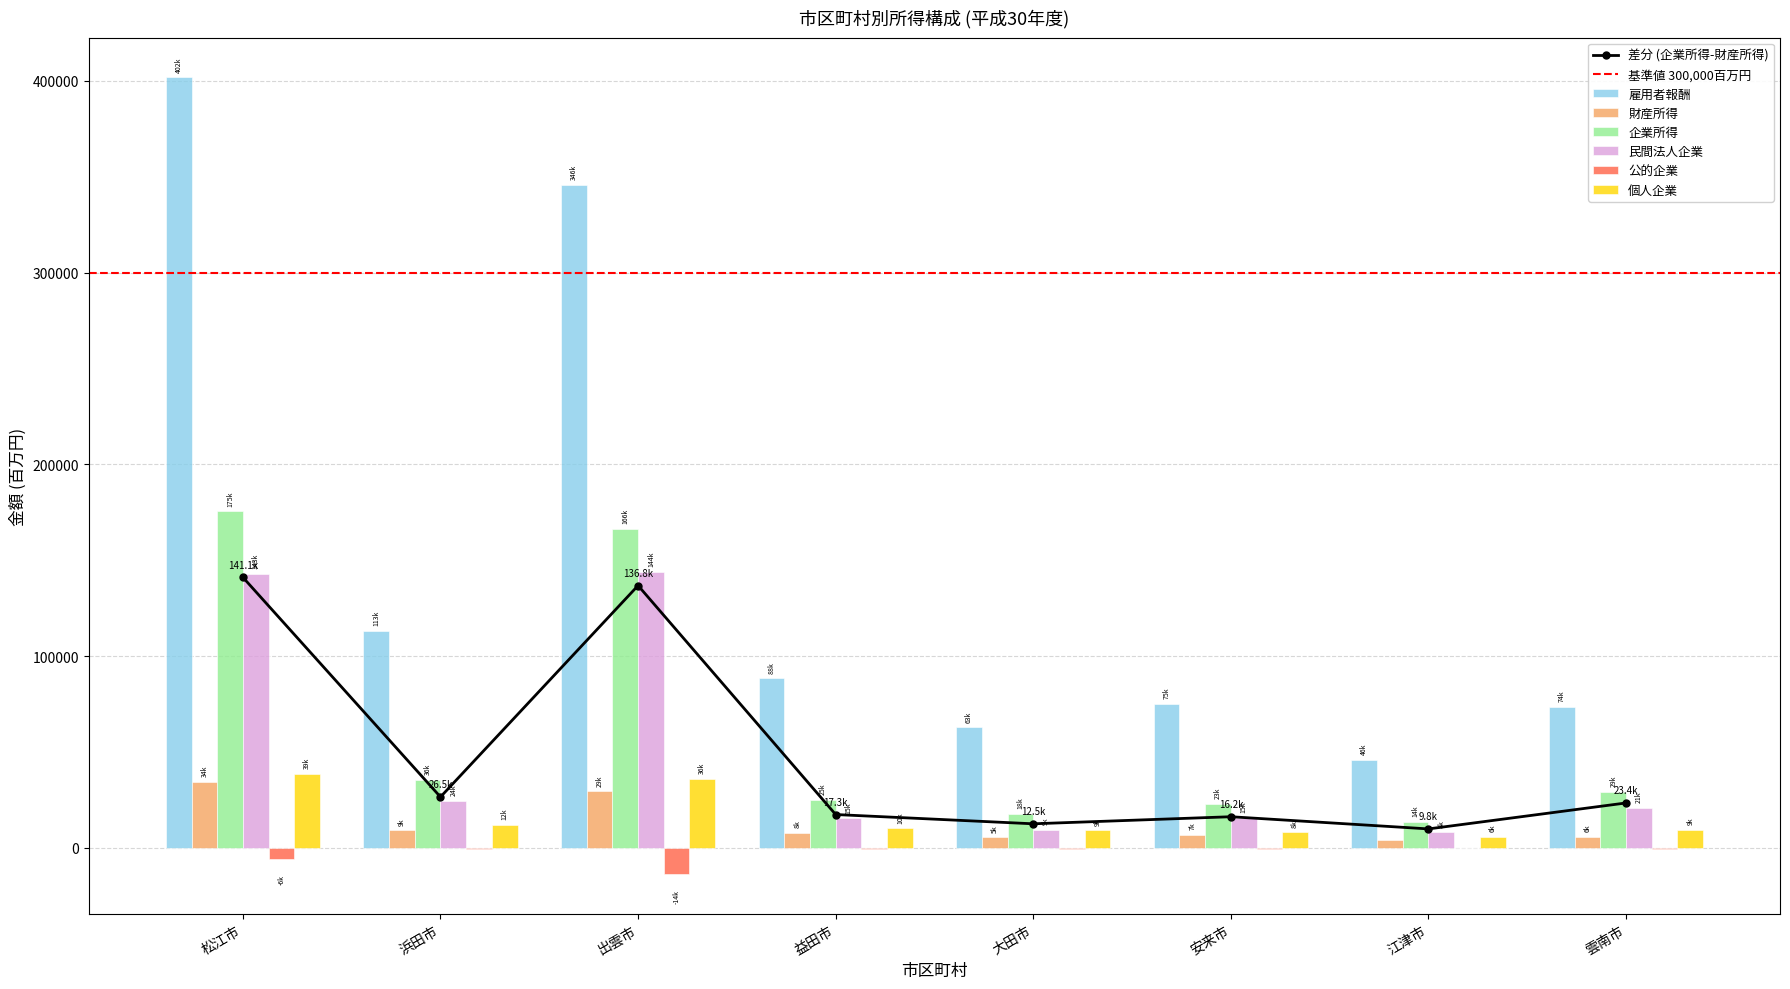

Reading right to left, extract all data points from this chart.

雇用者報酬: 雲南市=73539	江津市=45869	安来市=74900	大田市=62824	益田市=88343	出雲市=345561	浜田市=112945	松江市=401738
財産所得: 雲南市=5832	江津市=3809	安来市=6725	大田市=5369	益田市=7694	出雲市=29384	浜田市=9094	松江市=34355
企業所得: 雲南市=29201	江津市=13641	安来市=22909	大田市=17865	益田市=25022	出雲市=166140	浜田市=35586	松江市=175411
民間法人企業: 雲南市=20835	江津市=8048	安来市=15483	大田市=9418	益田市=15385	出雲市=143784	浜田市=24296	松江市=142691
公的企業: 雲南市=-818	江津市=-208	安来市=-580	大田市=-582	益田市=-480	出雲市=-13666	浜田市=-566	松江市=-5862
個人企業: 雲南市=9184	江津市=5801	安来市=8006	大田市=9029	益田市=10117	出雲市=36022	浜田市=11856	松江市=38583